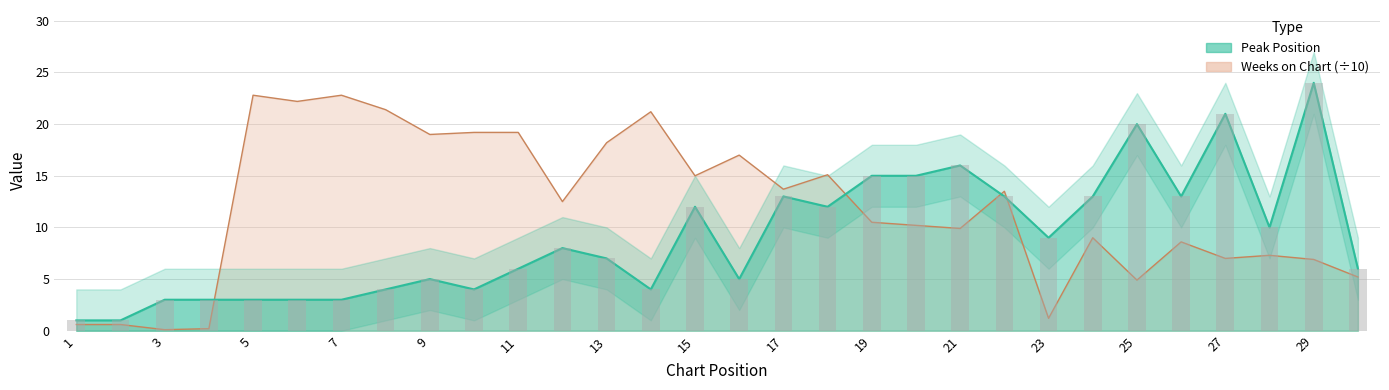

What are all the series names shown in the legend?

Peak Position, Weeks on Chart